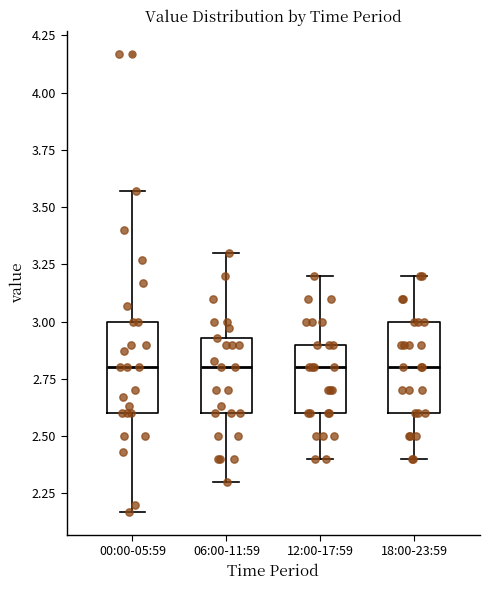

Reading left to right, read every box against the y-axis: the position of its median line, the range the box covers, and the ends of its whiskers. The values are not printed on the chart, so give them approximately, as read against the axis.

00:00-05:59: median 2.80, box 2.60 to 3.00, whiskers 2.15 to 3.55
06:00-11:59: median 2.80, box 2.60 to 2.95, whiskers 2.30 to 3.30
12:00-17:59: median 2.80, box 2.60 to 2.90, whiskers 2.40 to 3.20
18:00-23:59: median 2.80, box 2.60 to 3.00, whiskers 2.40 to 3.20